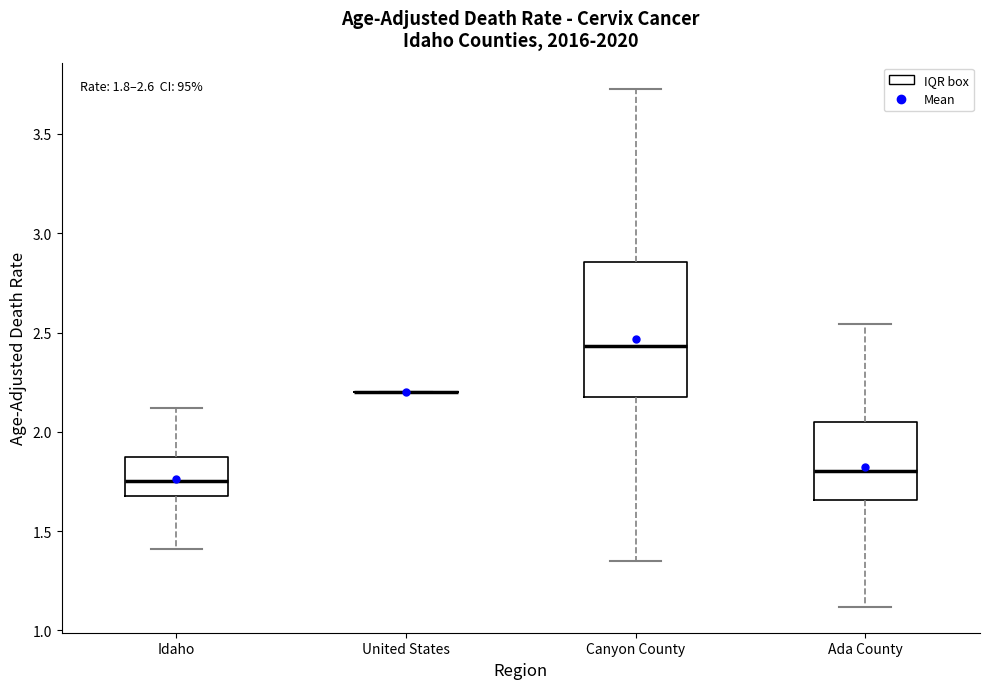

Comparing the boxes themselves (not the whiskers), which one is the tallest?

Canyon County